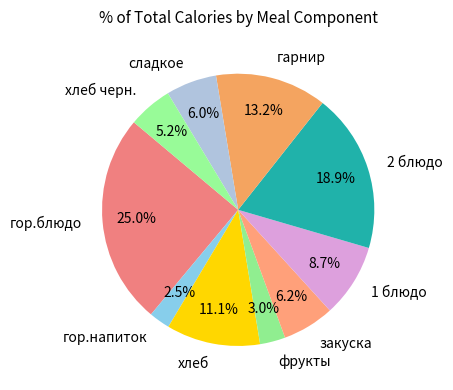

Does any single category account for the majority?

No